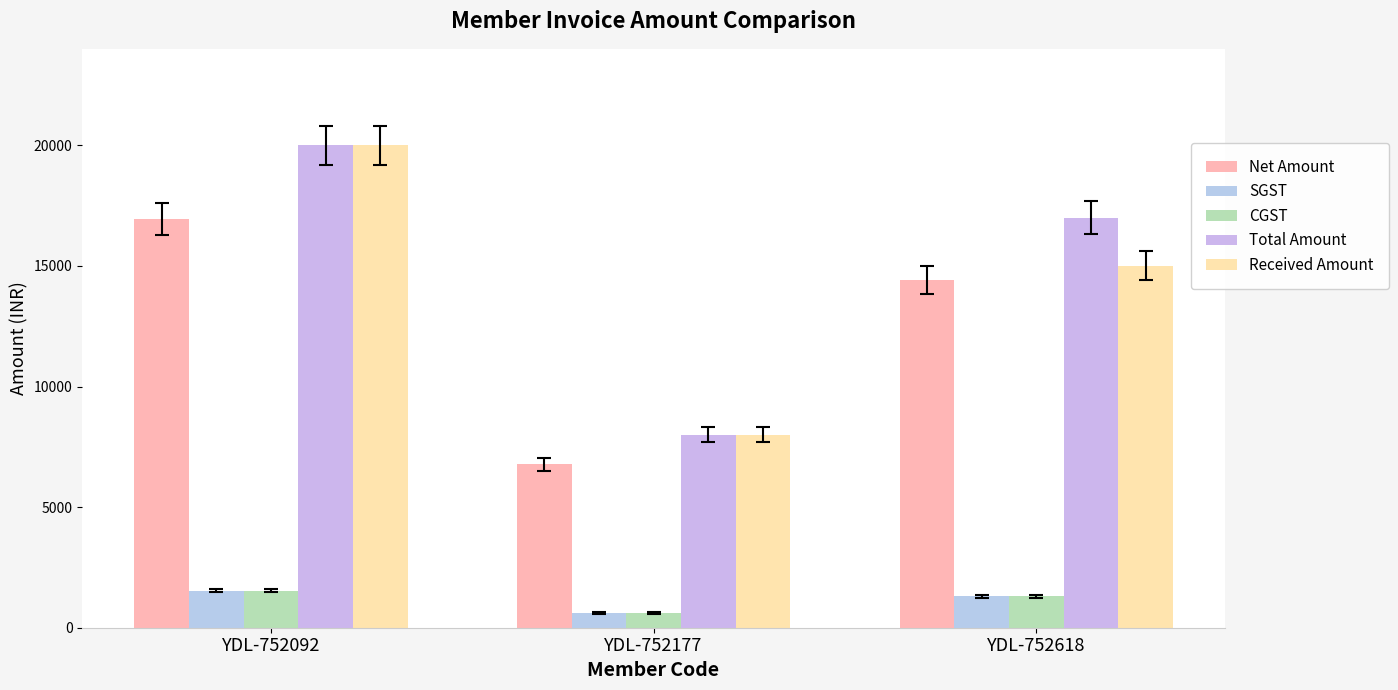

Which series has the widest spread of values?

Total Amount